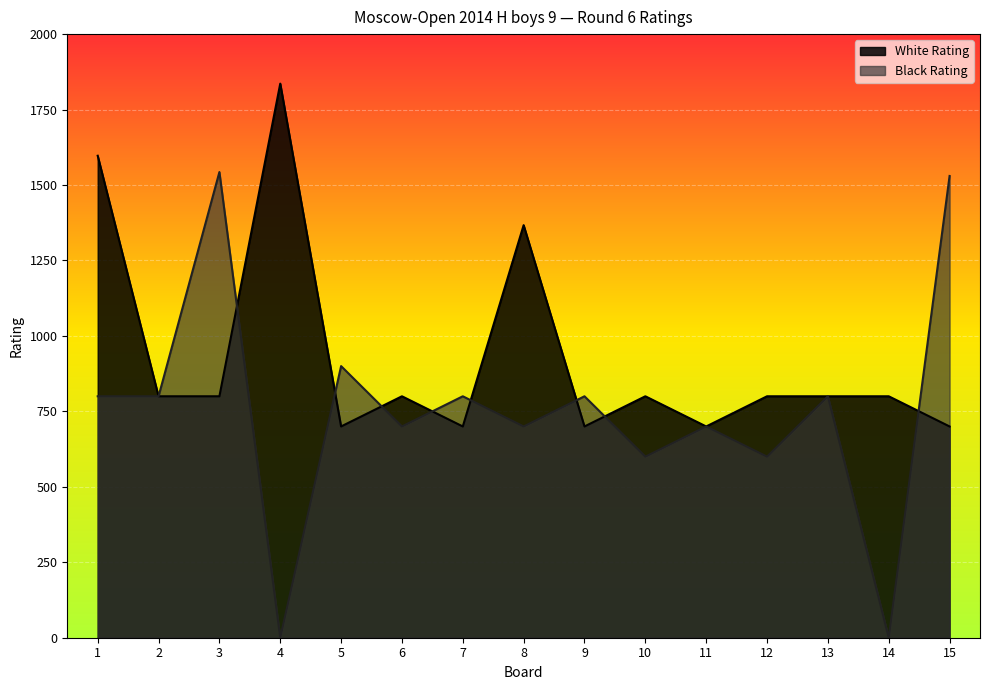

Between which two adjacent categories do Black Rating and White Rating first intersect?

3 and 4